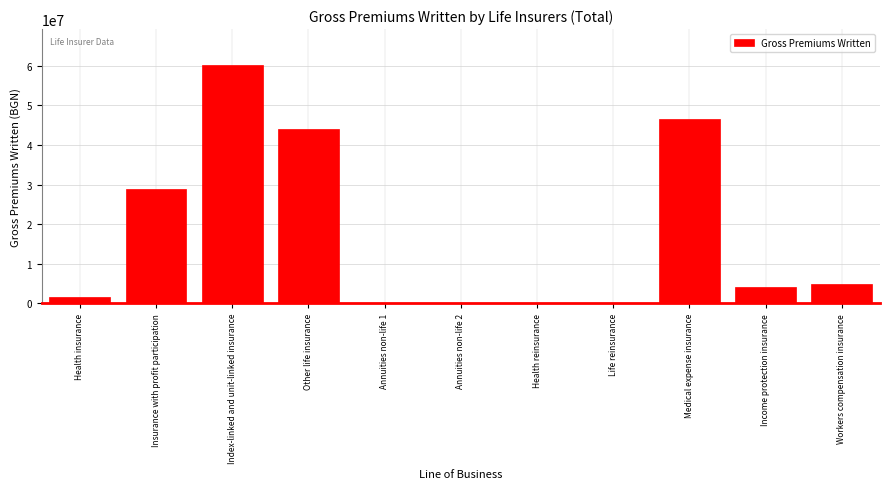

The value at Health reinsurance is -19194612.5. True or false?

False